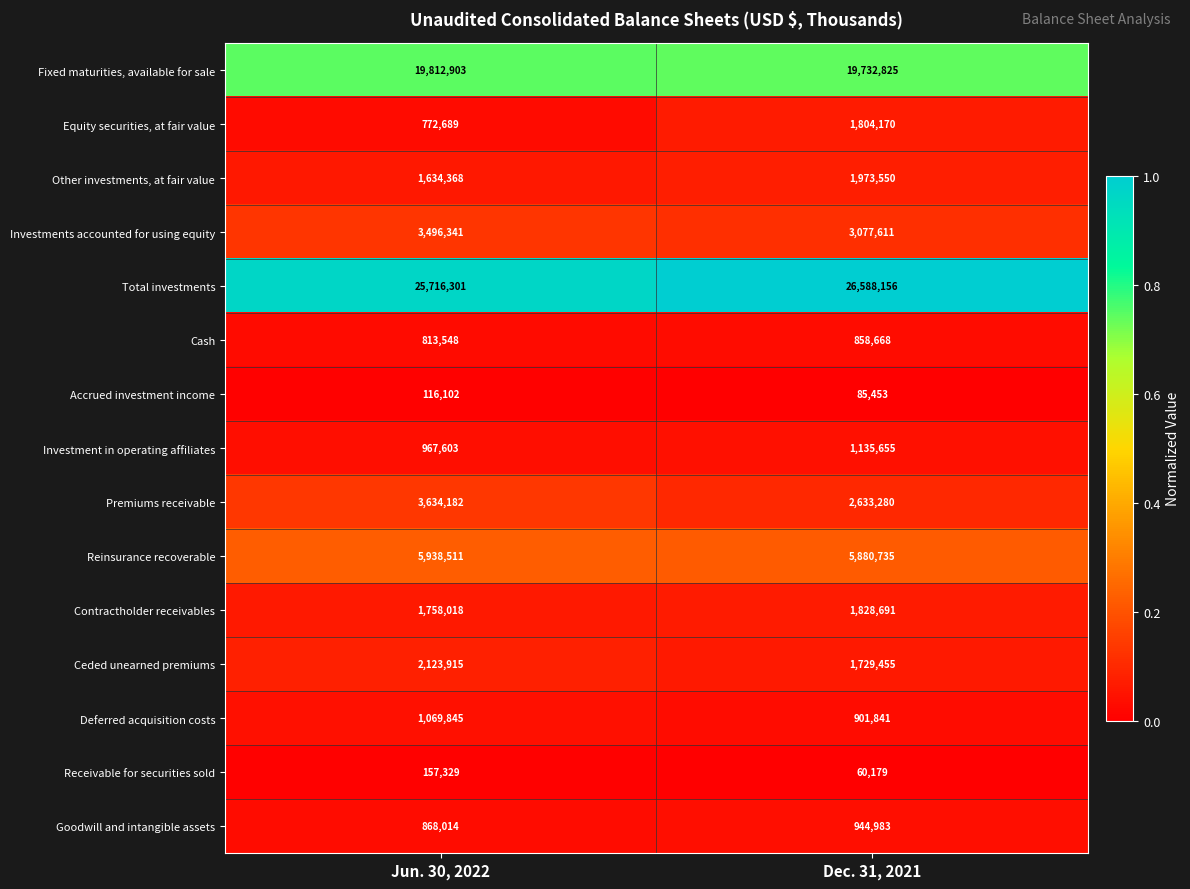

List the series in order of their peak value, lowest first.

Accrued investment income, Receivable for securities sold, Cash, Goodwill and intangible assets, Deferred acquisition costs, Investment in operating affiliates, Equity securities, at fair value, Contractholder receivables, Other investments, at fair value, Ceded unearned premiums, Investments accounted for using equity, Premiums receivable, Reinsurance recoverable, Fixed maturities, available for sale, Total investments